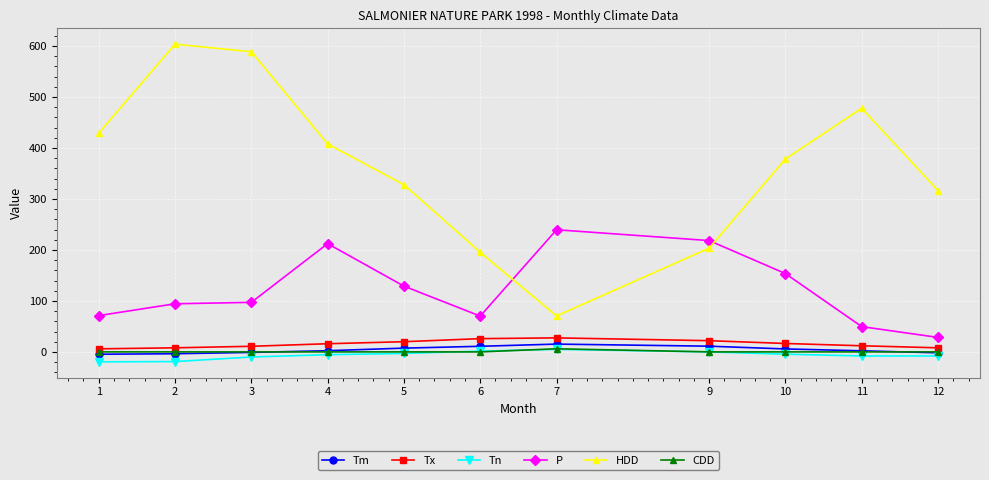

What is the highest value of the P series?

239.6